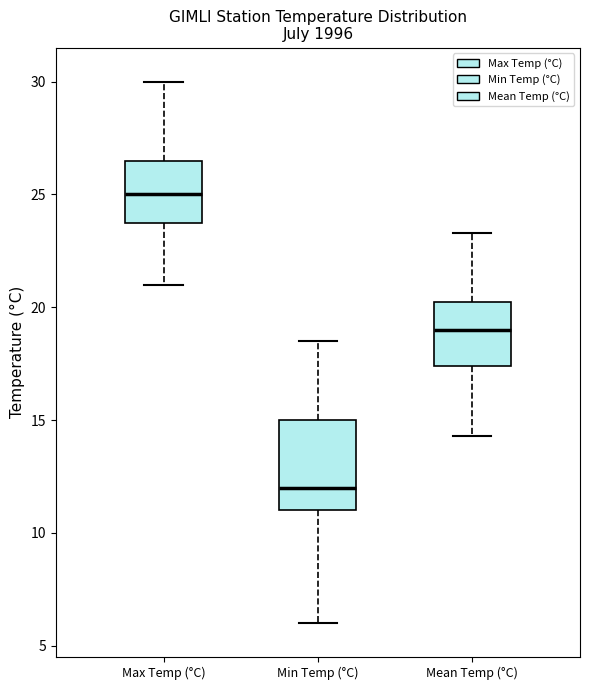

Reading left to right, read every box against the y-axis: the position of its median line, the range the box covers, and the ends of its whiskers. The values are not printed on the chart, so give them approximately, as read against the axis.

Max Temp (°C): median 25.0, box 24.0 to 26.5, whiskers 21.0 to 30.0
Min Temp (°C): median 12.0, box 11.0 to 15.0, whiskers 6.0 to 18.5
Mean Temp (°C): median 19.0, box 17.5 to 20.5, whiskers 14.5 to 23.5